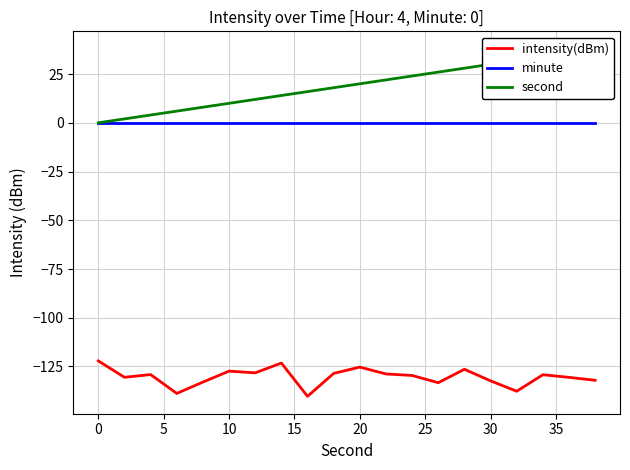

How many positive values does the second series have?

19